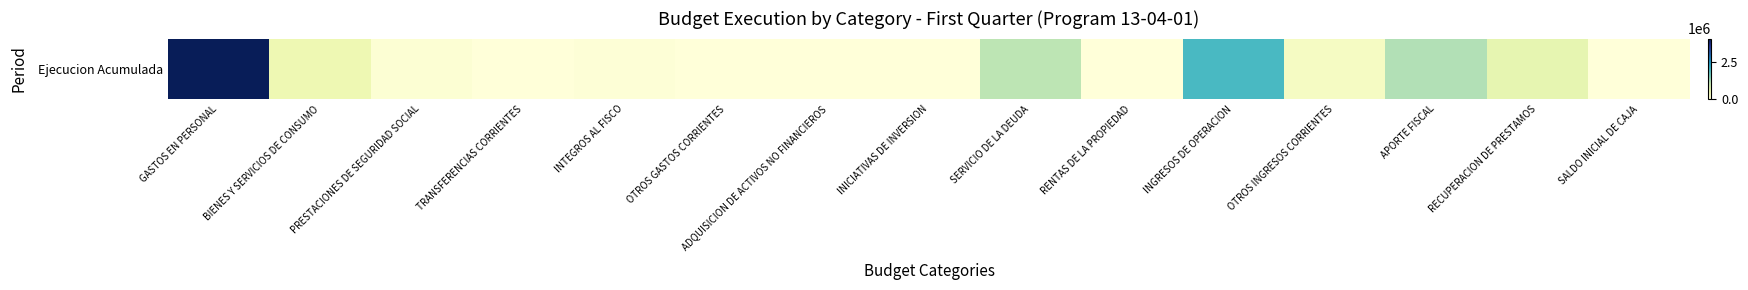

The value at GASTOS EN PERSONAL is 4124209. True or false?

True